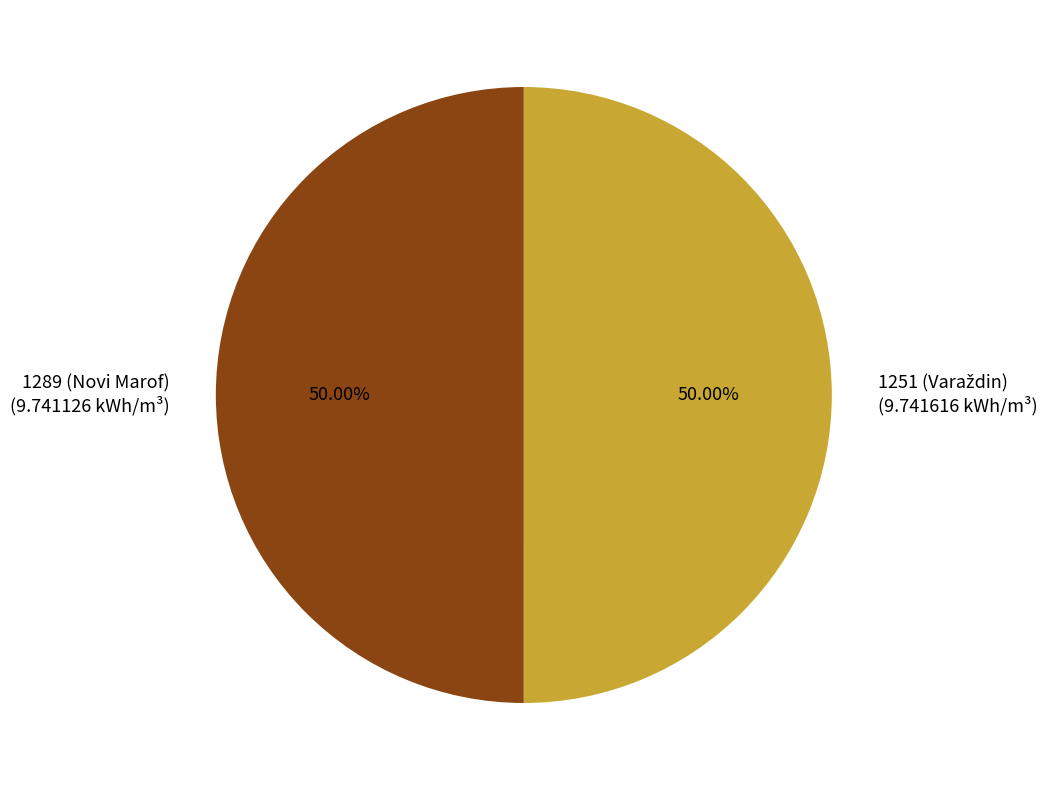

How much of the chart is everything except 1251 (Varaždin)?

50.0%